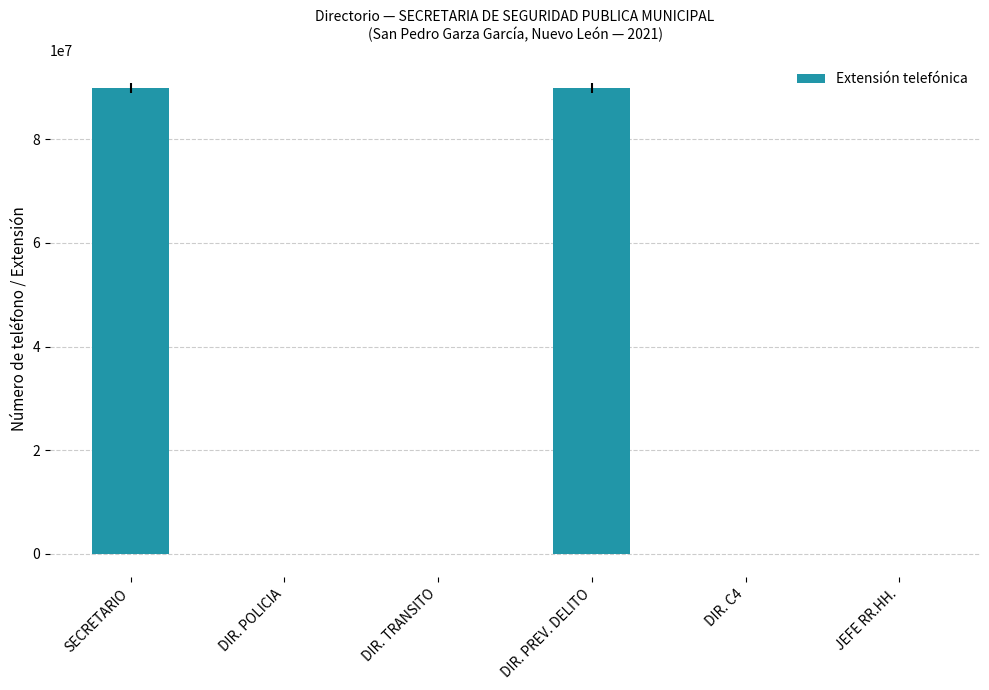

How many categories are shown in the chart?

6